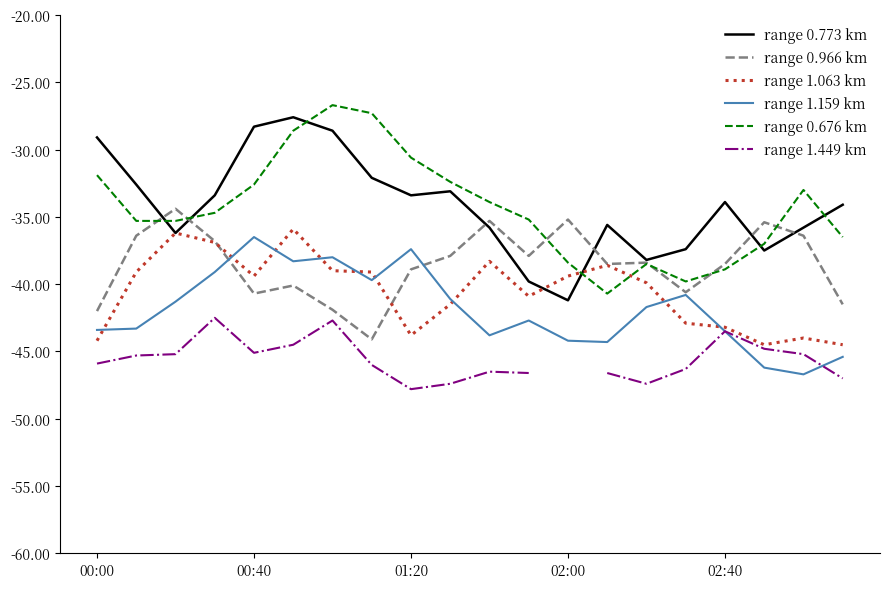

What is the highest value of the range 0.966 km series?

-34.4